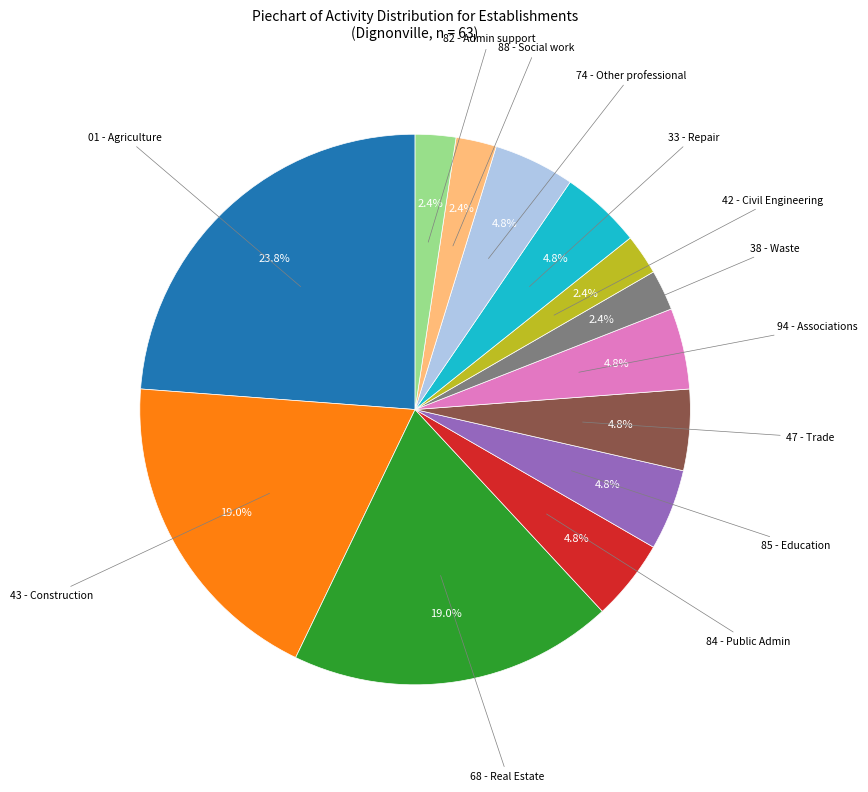

Is there any slice that represents more than half of the pie?

No